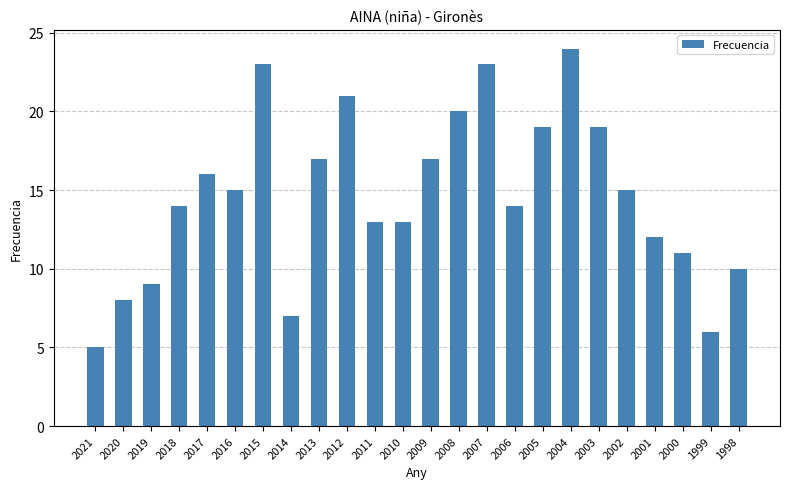

Count the number of data series in this chart.

1